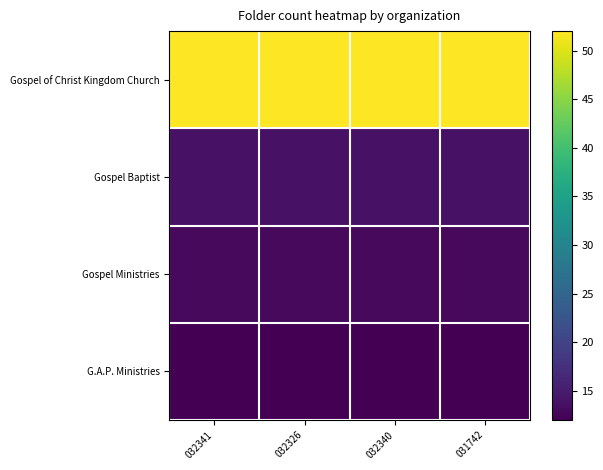

Rank the series by their maximum value, from lowest to highest.

G.A.P. Ministries, Gospel Ministries, Gospel Baptist, Gospel of Christ Kingdom Church